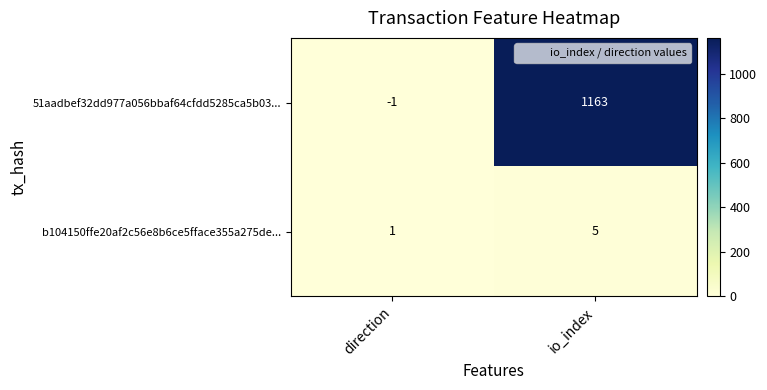

What is the difference between the highest and lowest values at direction?

2